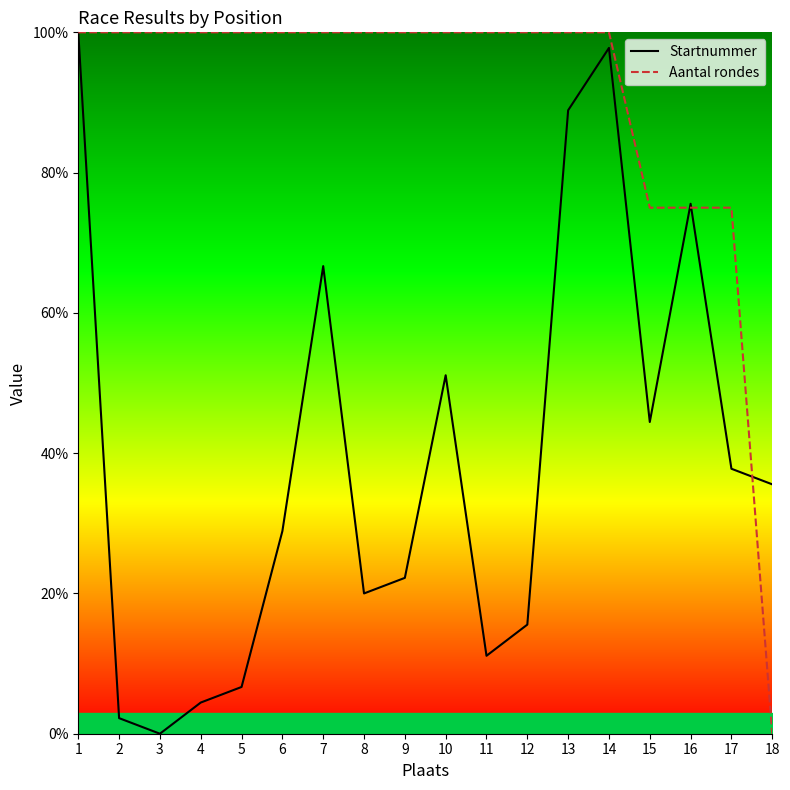

What are all the series names shown in the legend?

Startnummer, Aantal rondes